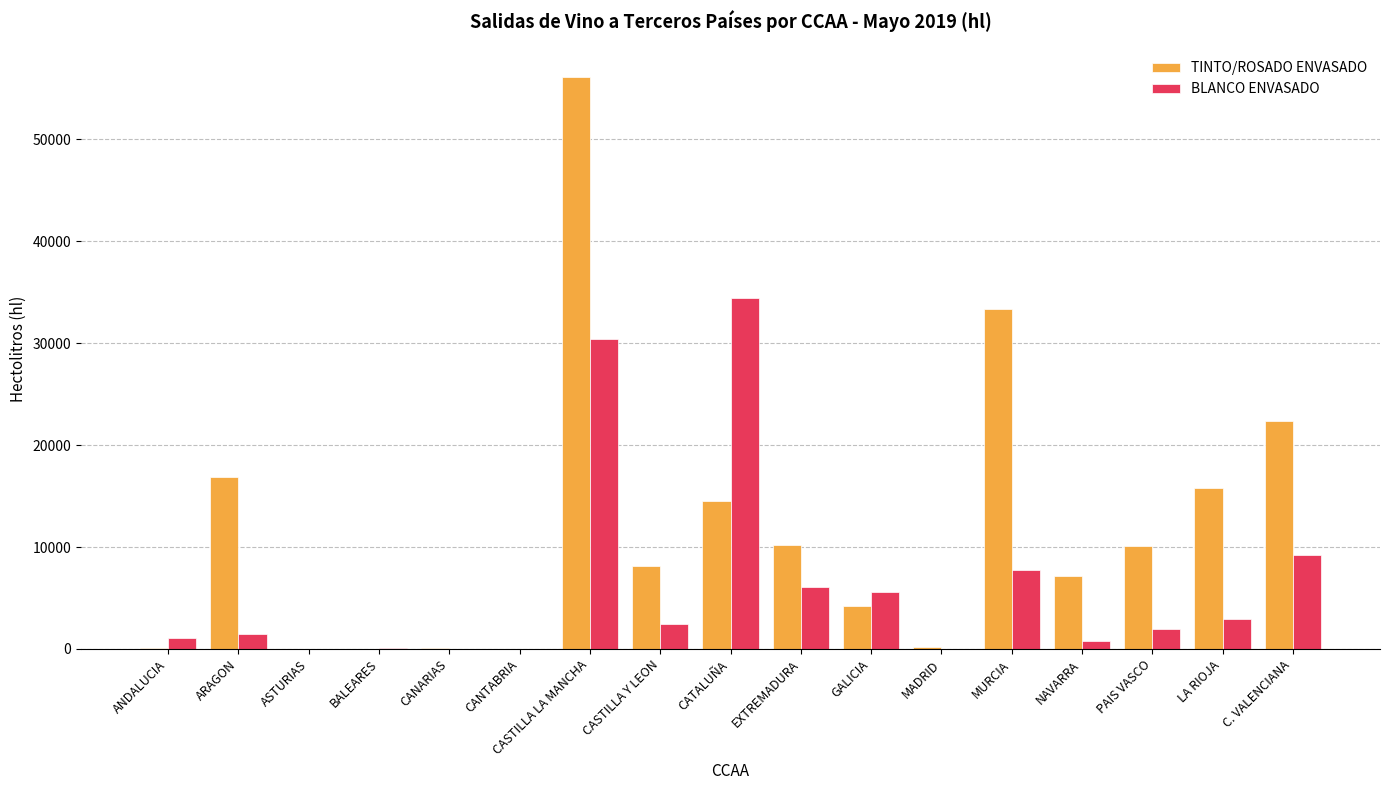

What value does the BLANCO ENVASADO series have at CATALUÑA?

34376